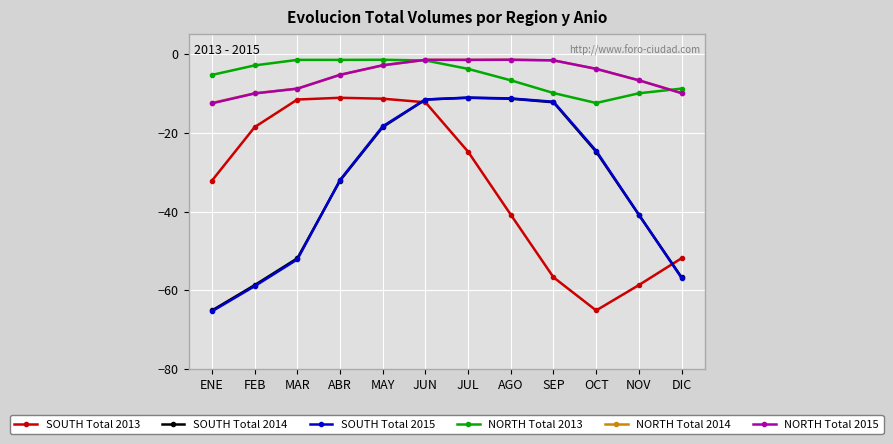

At which label is SOUTH Total 2015 closest to -38?

NOV